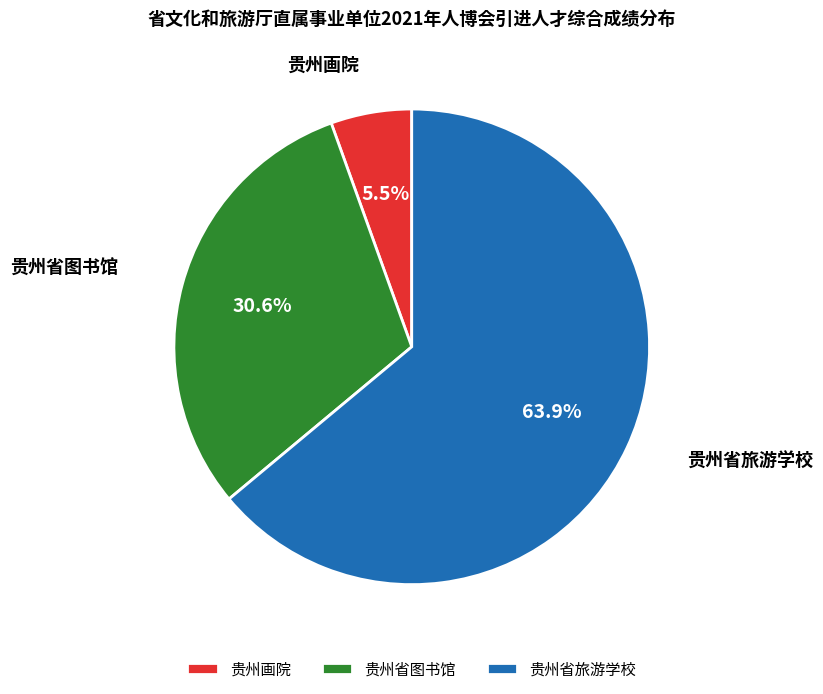

Do 贵州省图书馆 and 贵州省旅游学校 together represent more than half of the pie?

Yes